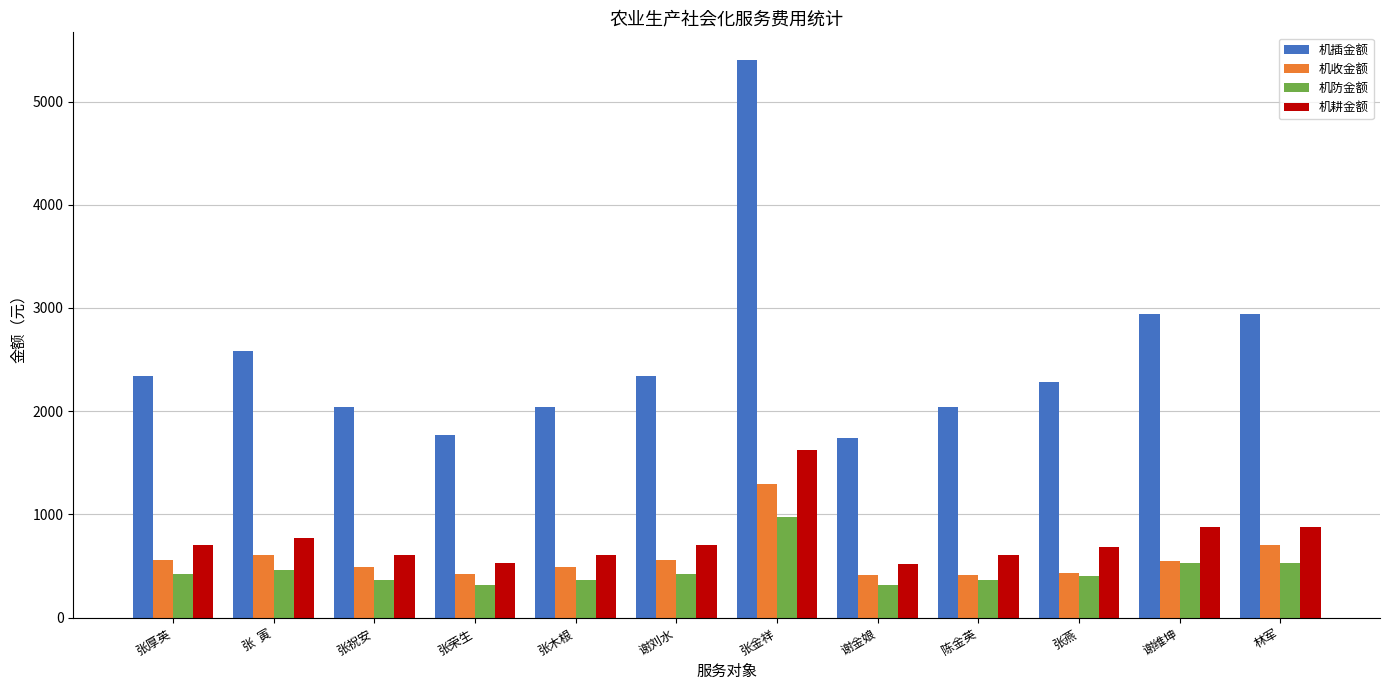

How many bars are there in total?

48